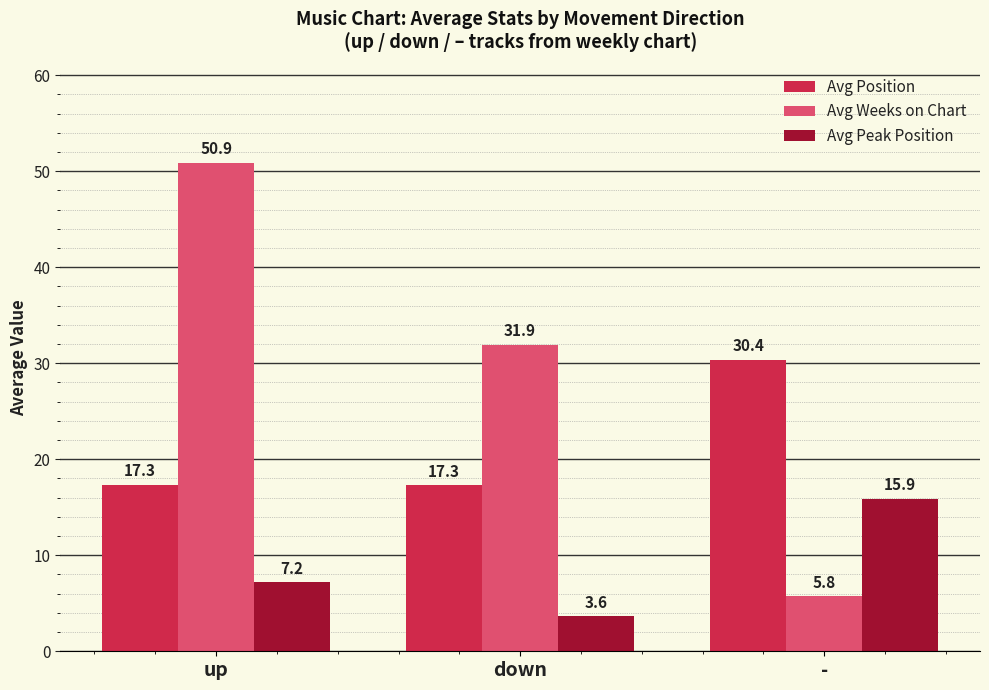

The Avg Position series shows 3.7 at down. True or false?

False